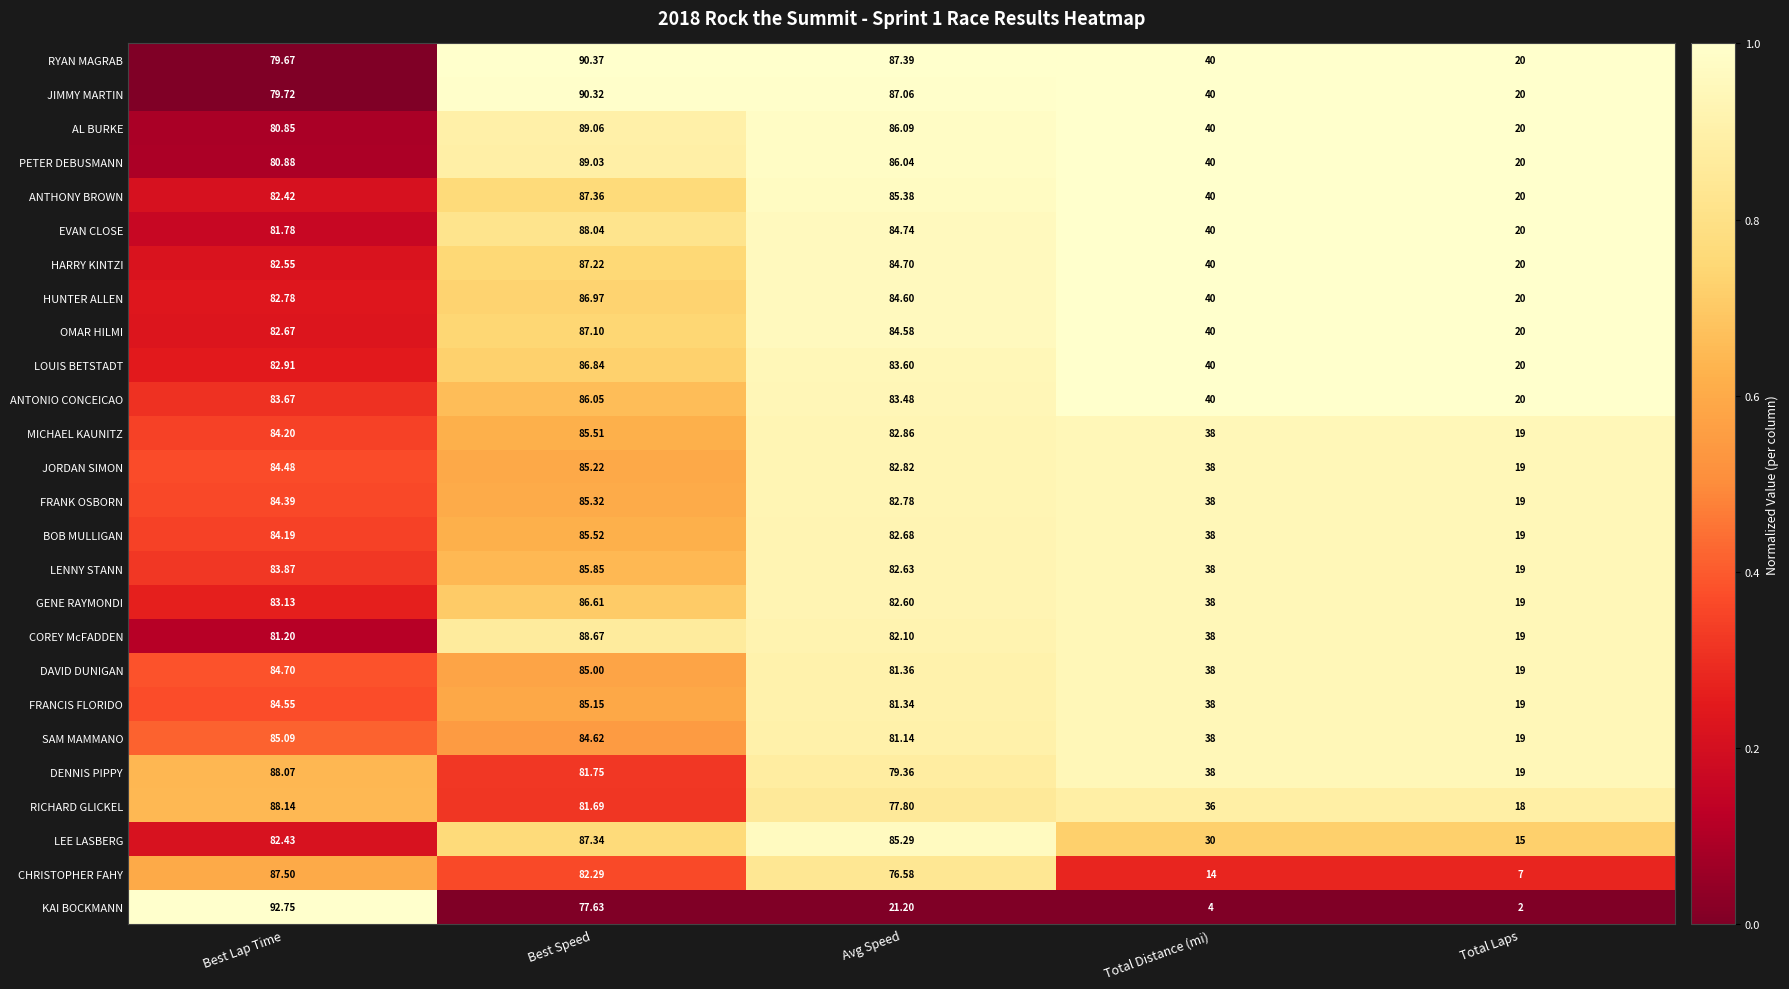

Which series has the largest total across all categories?

RYAN MAGRAB